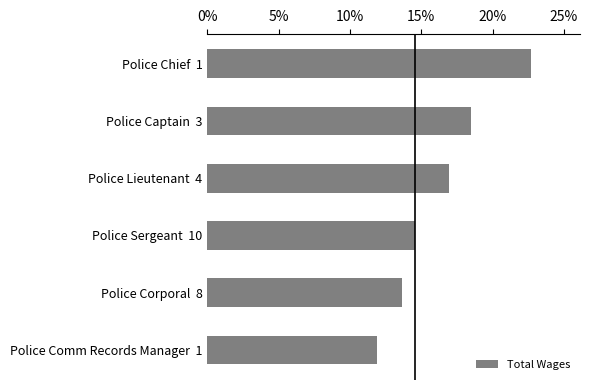

Does the chart contain any negative values?

No